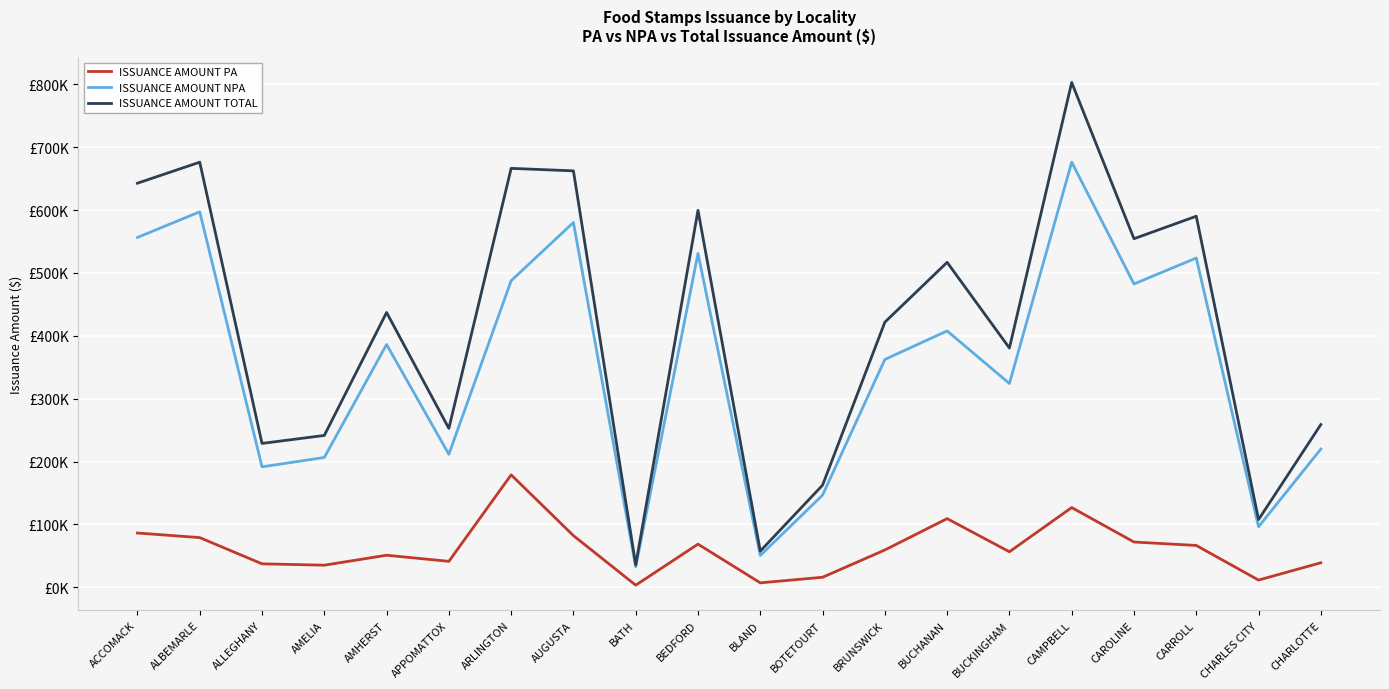

At how many categories does at least one series exceed 709967?

1